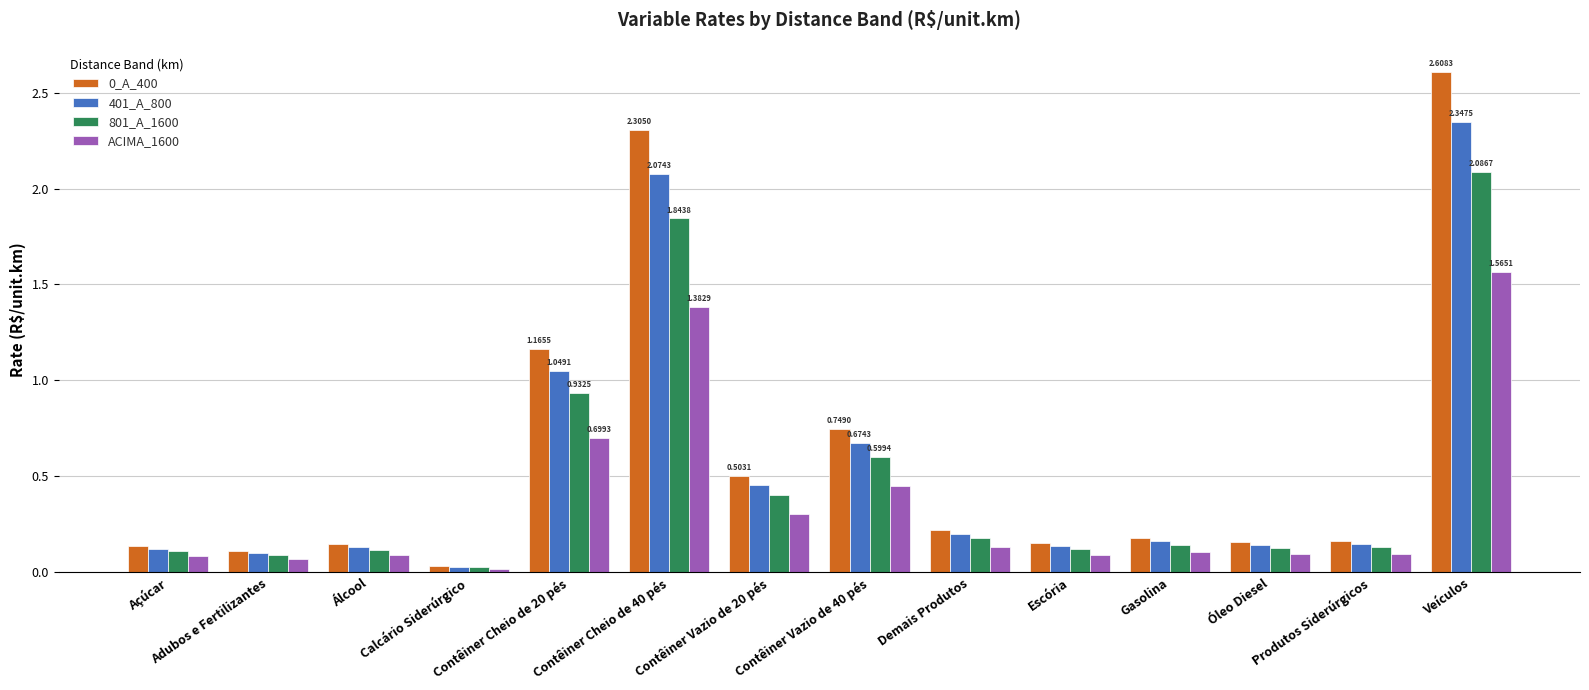

Count the number of data series in this chart.

4